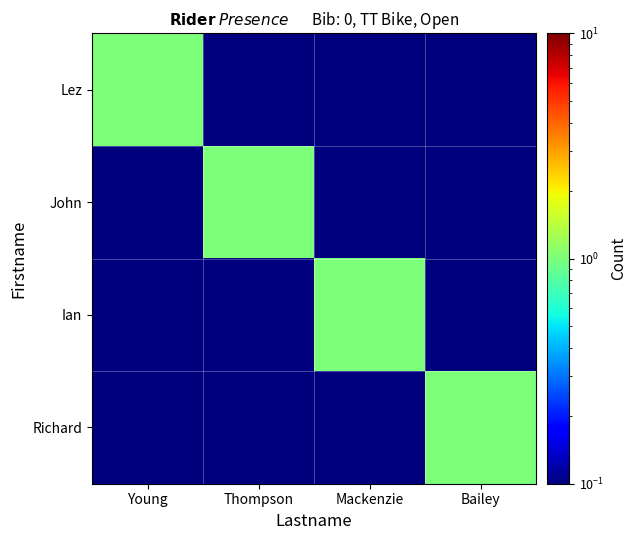

What is the difference between the highest and lowest values at Mackenzie?

1.0